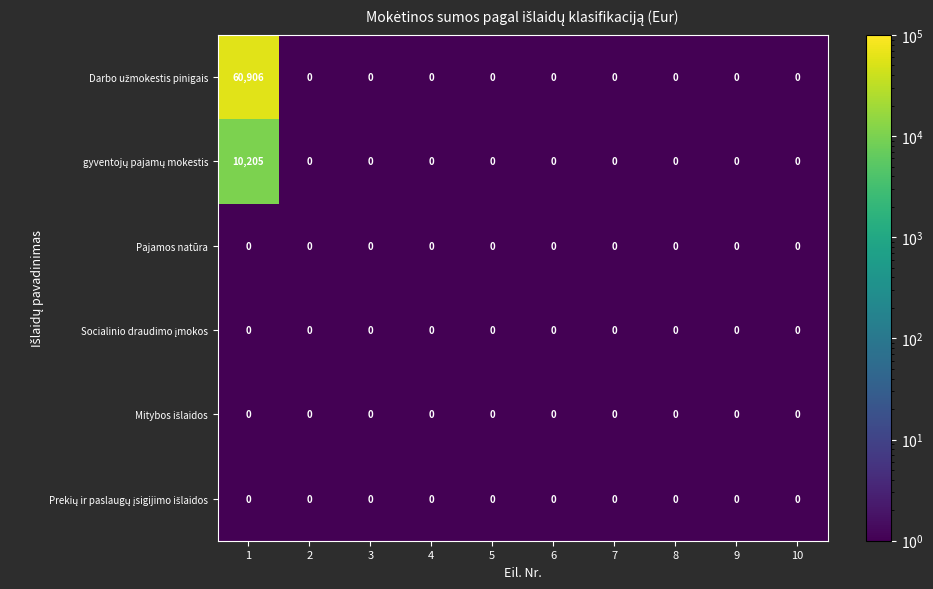

At how many categories does at least one series exceed 4762?

1